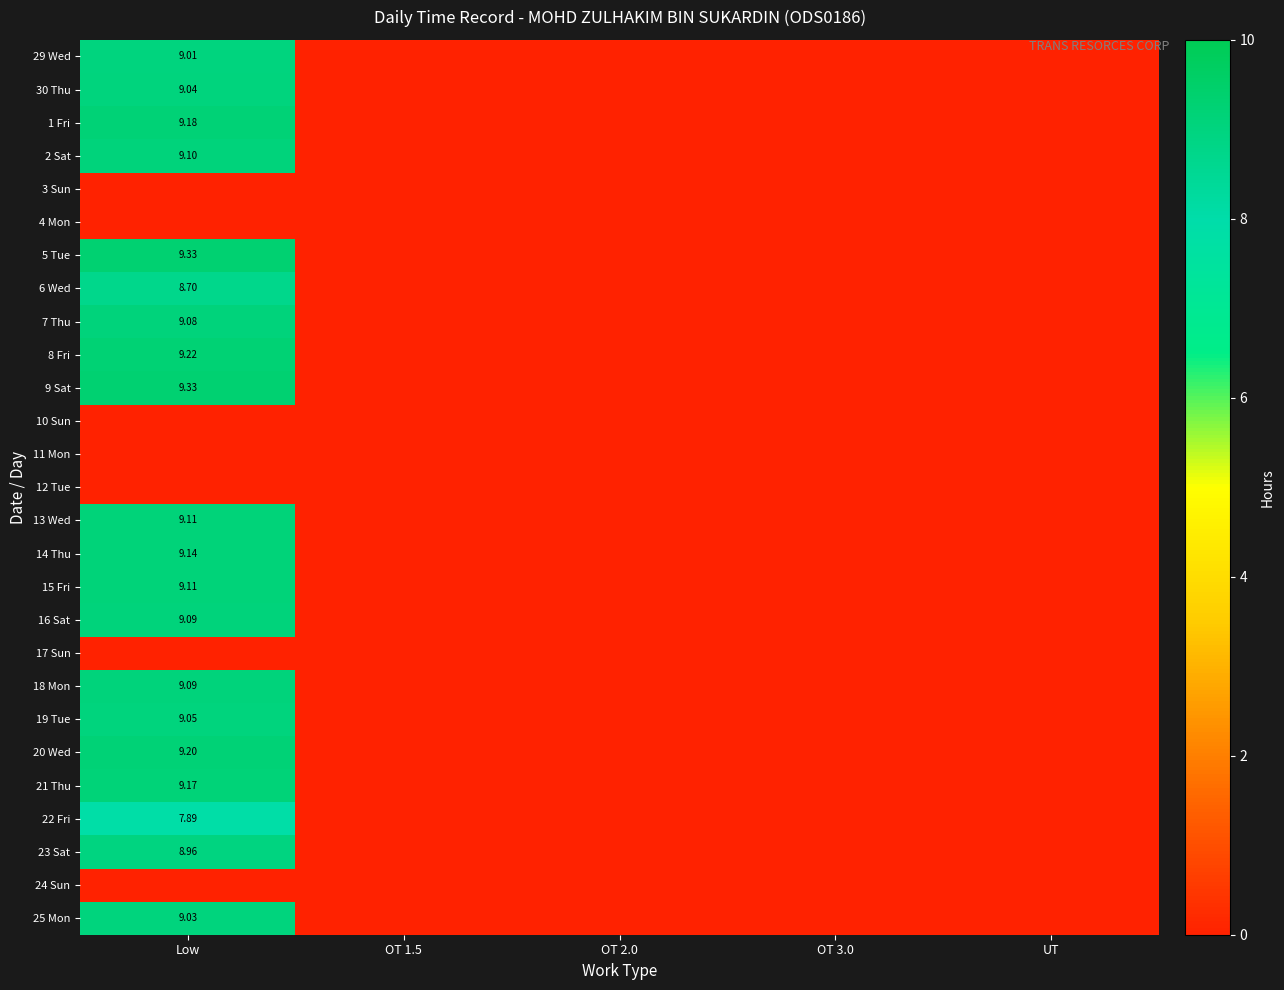

What is the average value of the 19 Tue series?

1.8